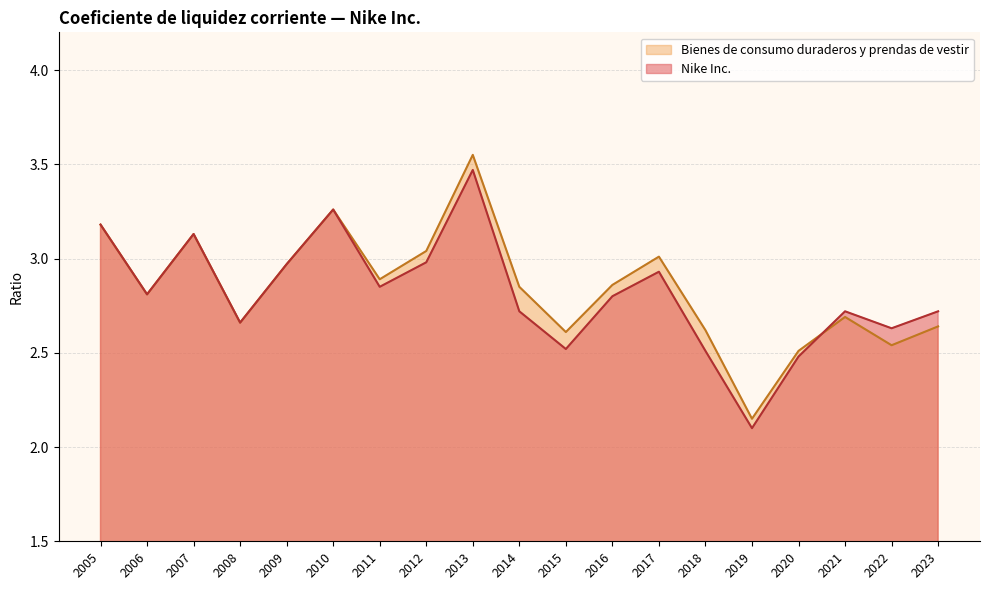

What are all the series names shown in the legend?

Bienes de consumo duraderos y prendas de vestir, Nike Inc.